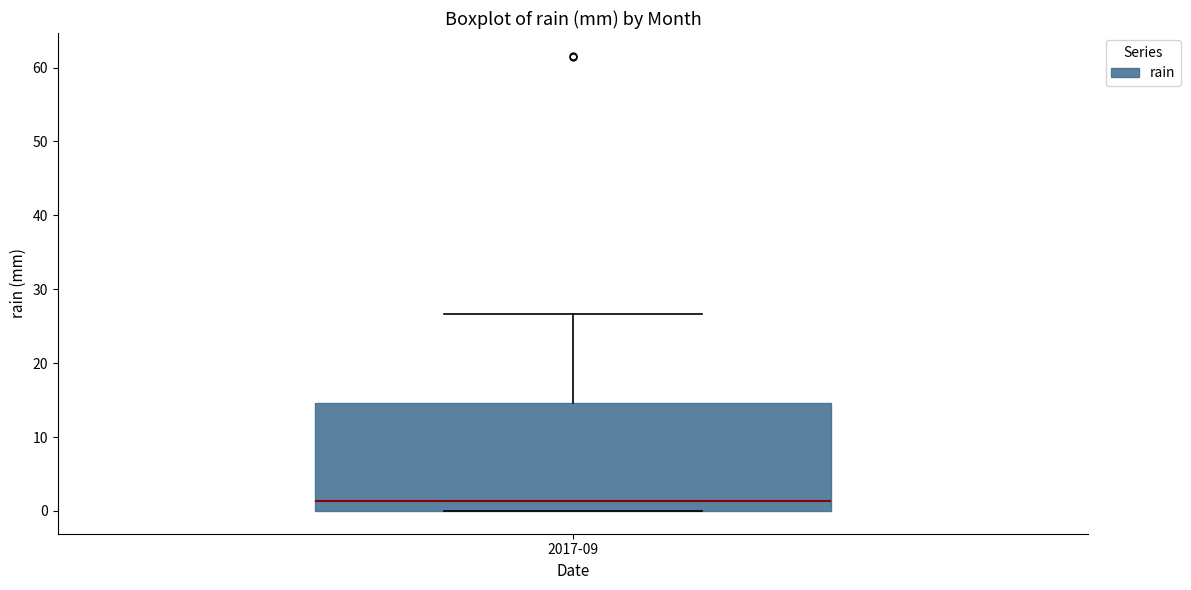

Where does the median line of the box for 2017-09 sit on the y-axis? The values are not printed on the chart, so give them approximately, as read against the axis.

1